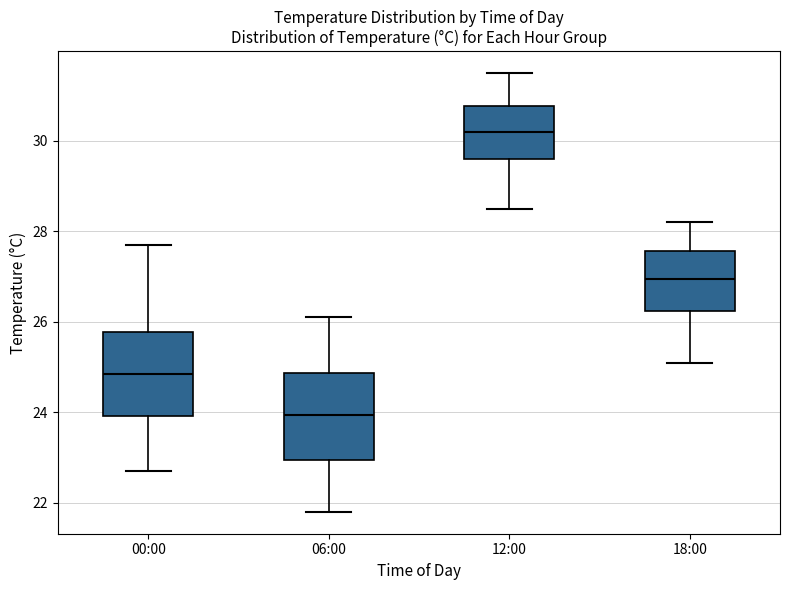

Reading left to right, transcribe this box plot: for each box, give where its median line is, the range the box spans, and where its two whiskers end, as read against the y-axis. The values are not printed on the chart, so give them approximately, as read against the axis.

00:00: median 24.8, box 24.0 to 25.8, whiskers 22.8 to 27.8
06:00: median 24.0, box 23.0 to 24.8, whiskers 21.8 to 26.2
12:00: median 30.2, box 29.6 to 30.8, whiskers 28.6 to 31.6
18:00: median 27.0, box 26.2 to 27.6, whiskers 25.2 to 28.2